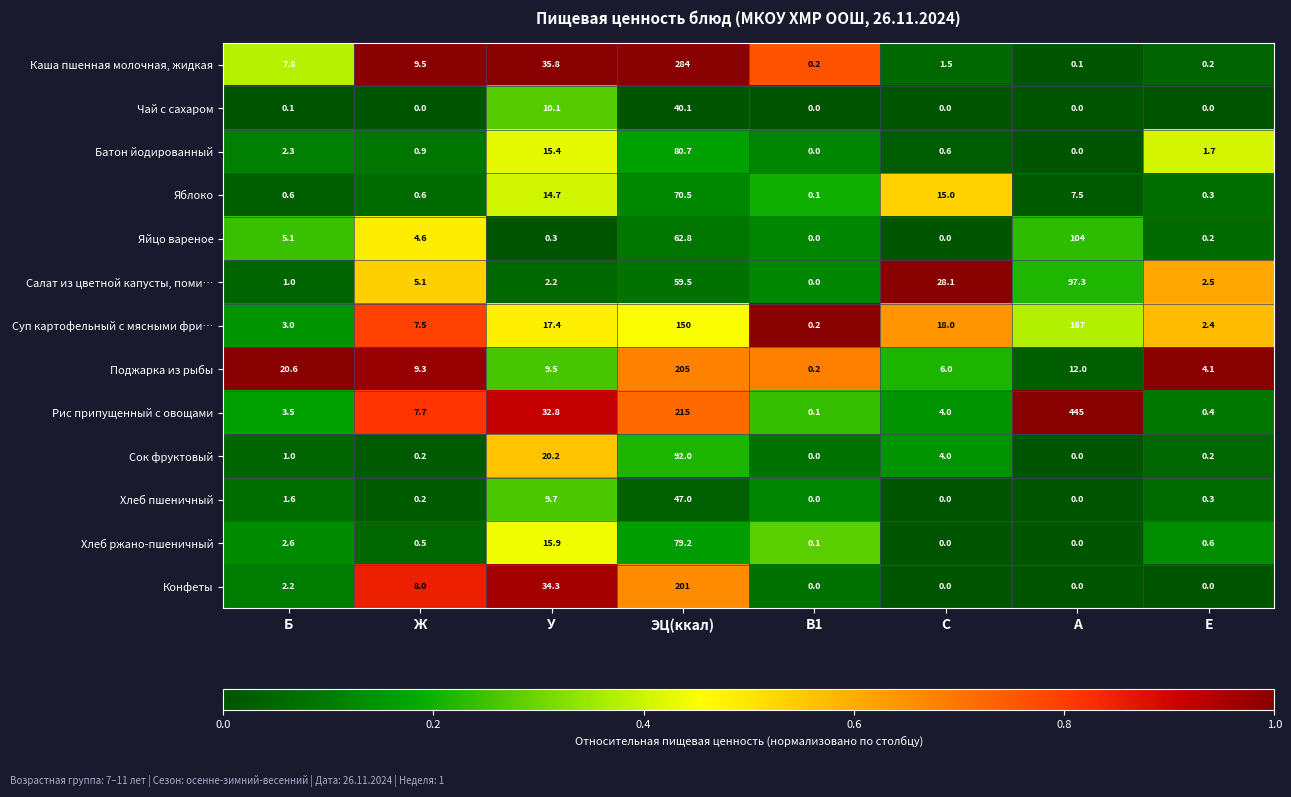

Where is Хлеб пшеничный nearest to the value 23?

У